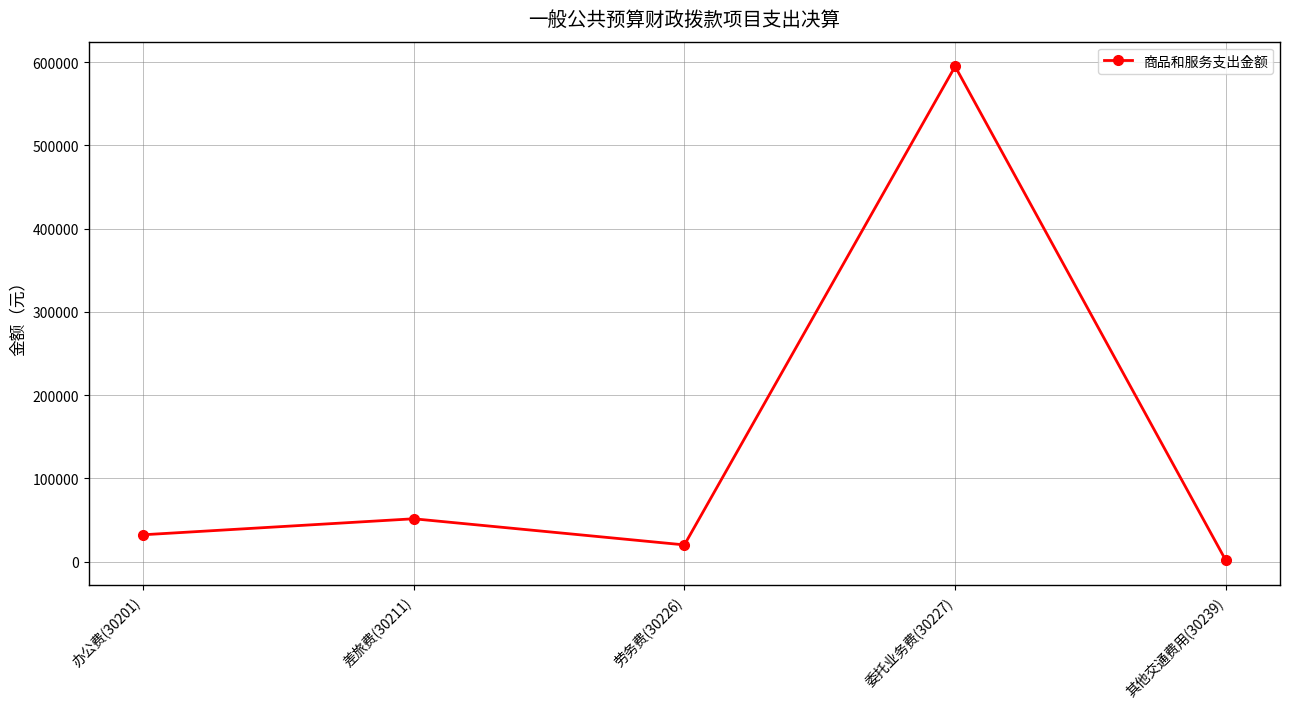

Rank the categories by value from lowest to highest.

其他交通费用(30239), 劳务费(30226), 办公费(30201), 差旅费(30211), 委托业务费(30227)